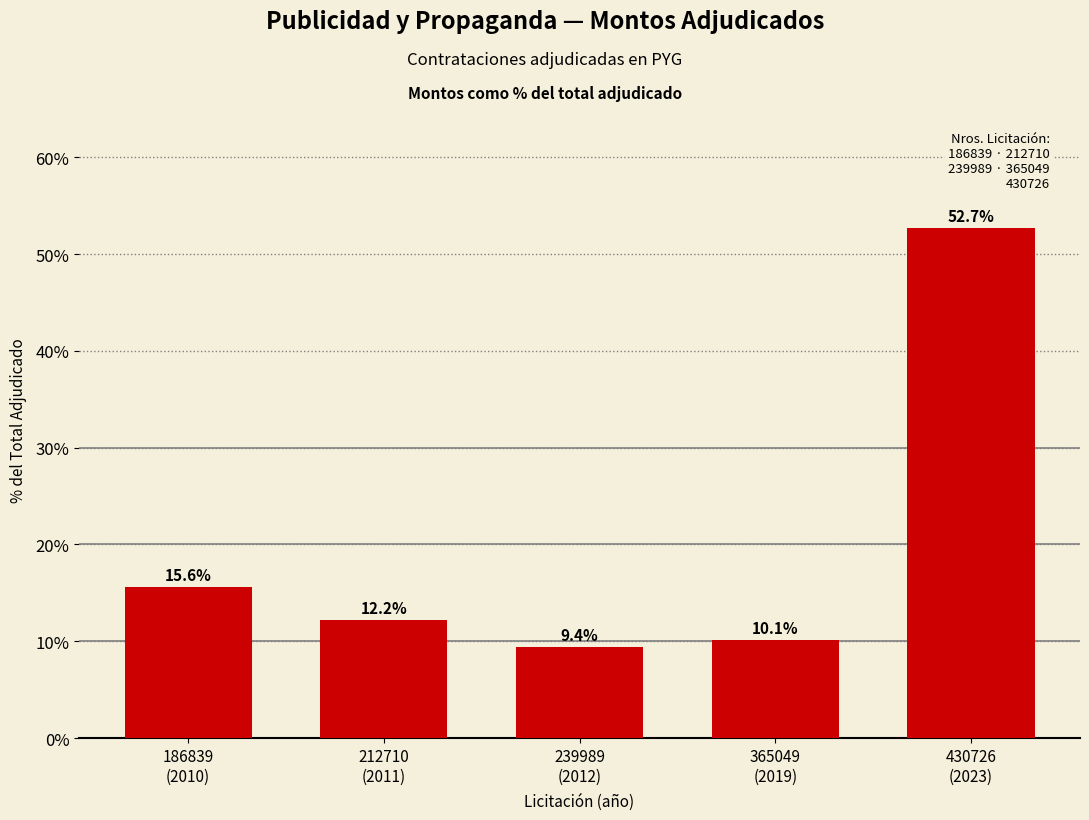

True or false: the data shows 7.0 at 186839
(2010).

False